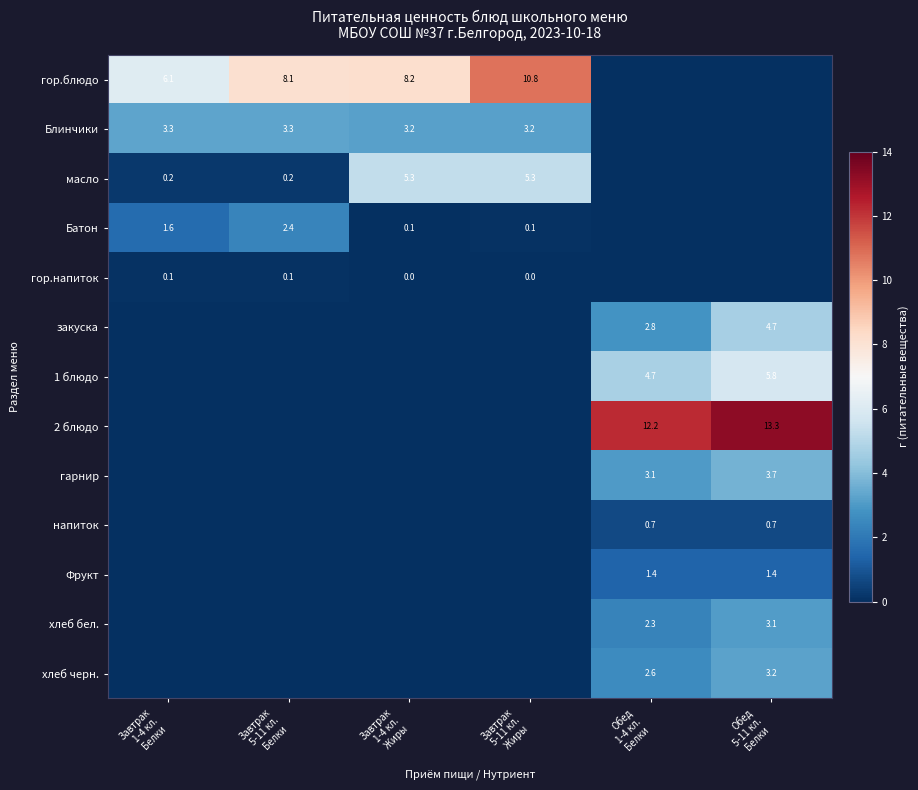

How many data points does each series have?

6